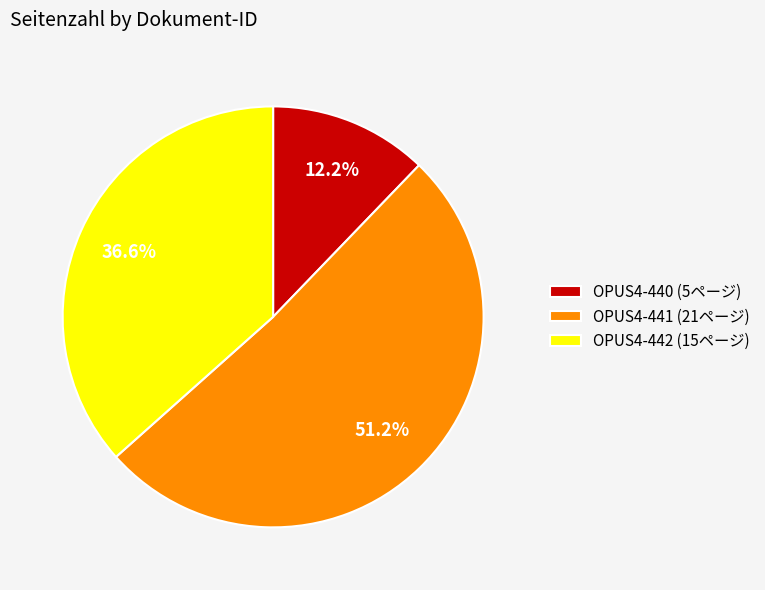

Combined, do OPUS4-440 and OPUS4-442 account for over 50%?

No